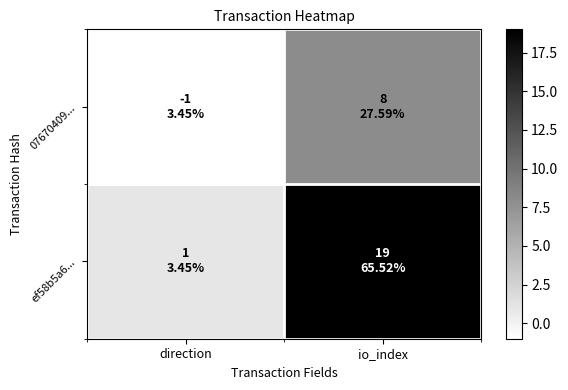

Which category has the lowest value across all series?

direction